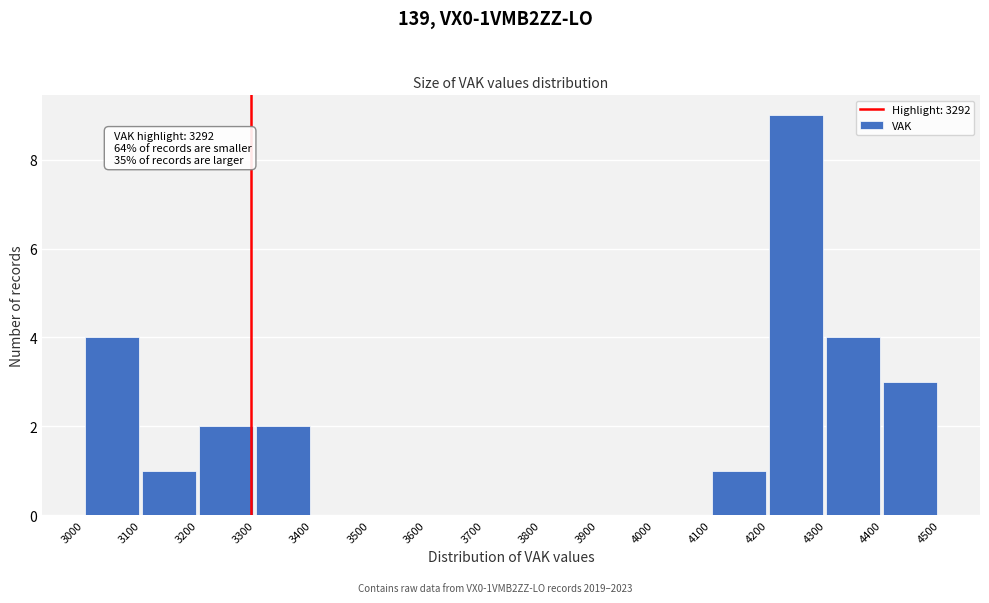

Which range on the x-axis has the tallest bar?

4200 to 4300